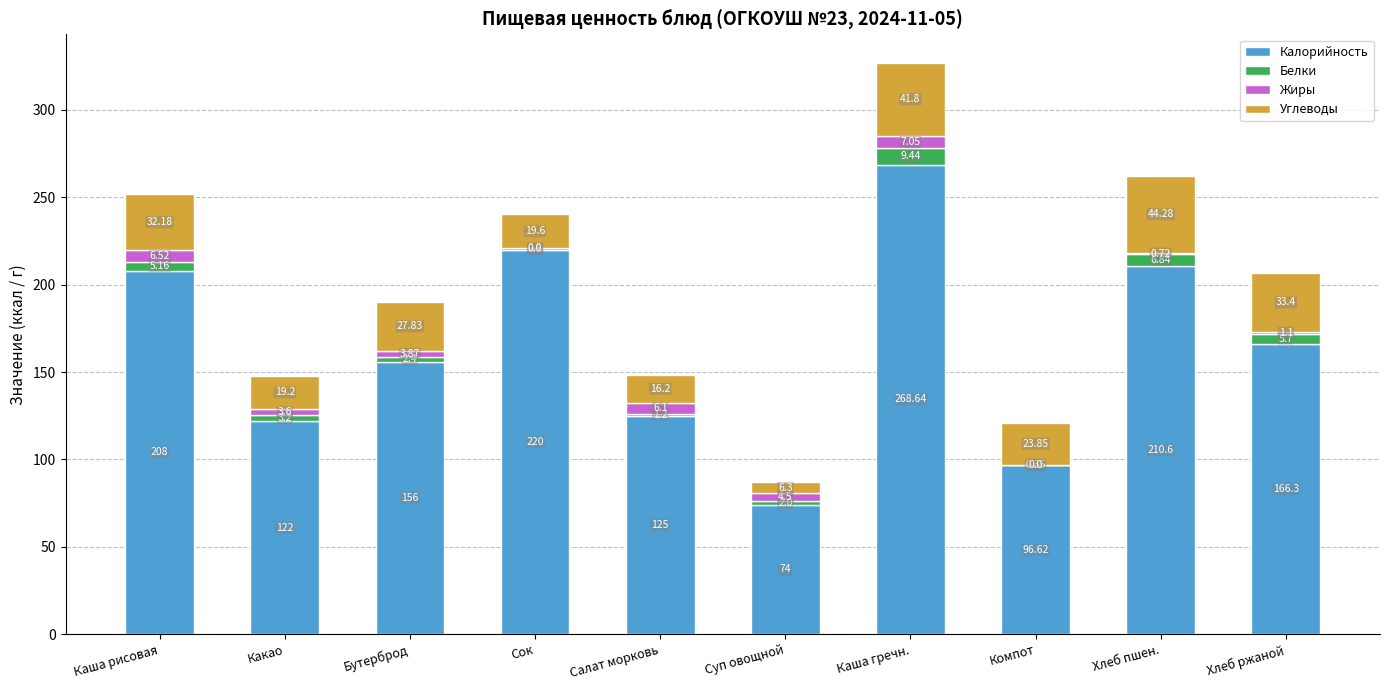

At which category is the sum across all series the highest?

Каша гречн.